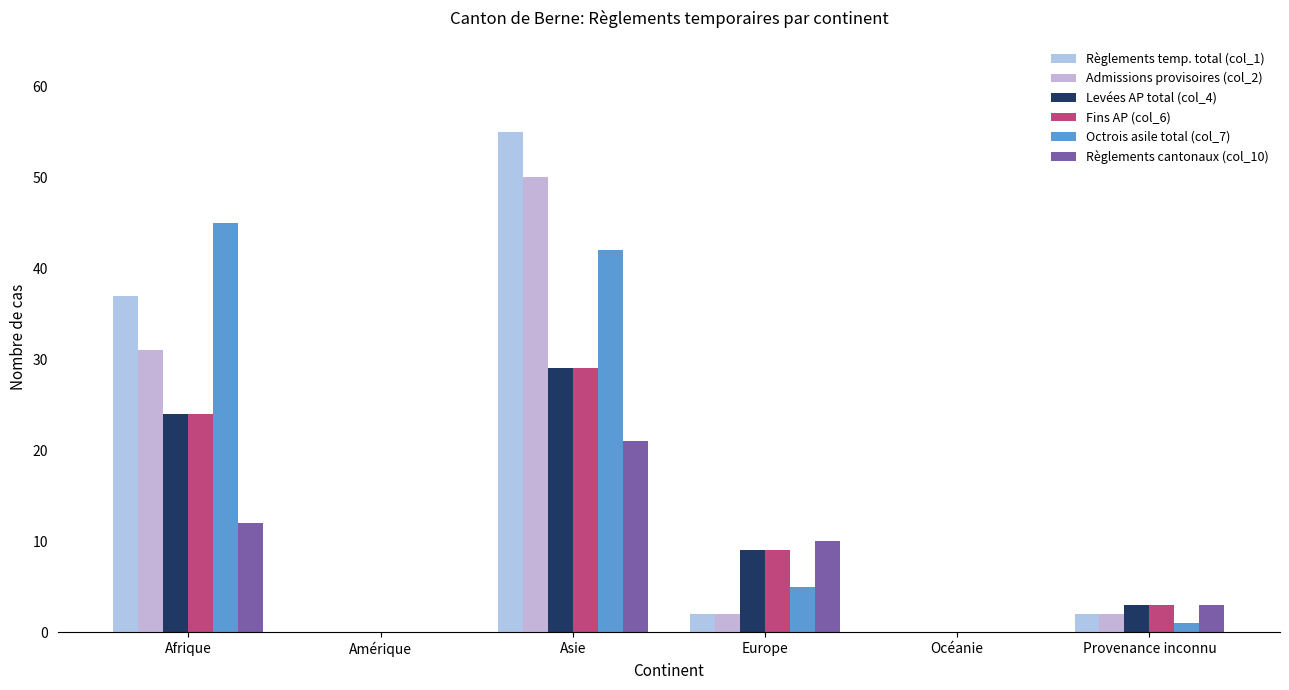

Are the bars grouped side by side (vs. stacked)?

Yes